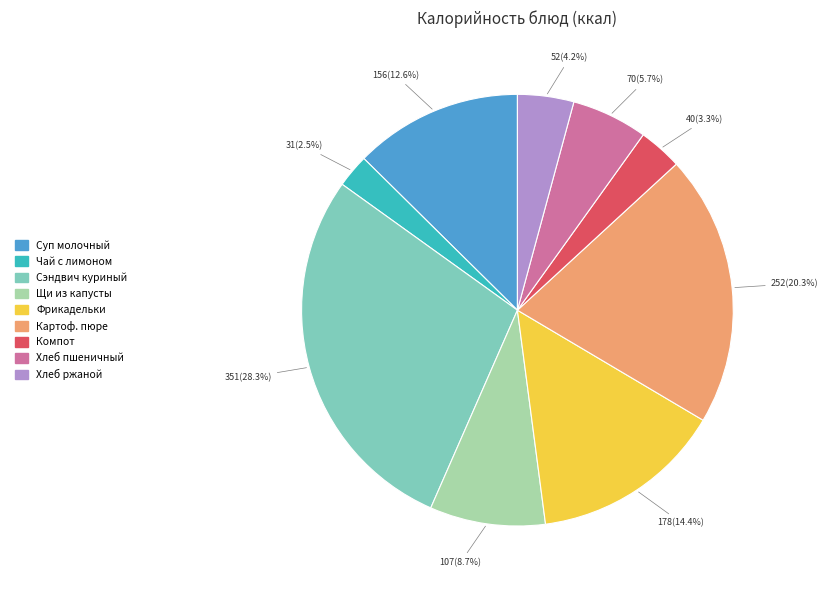

Is there any slice that represents more than half of the pie?

No